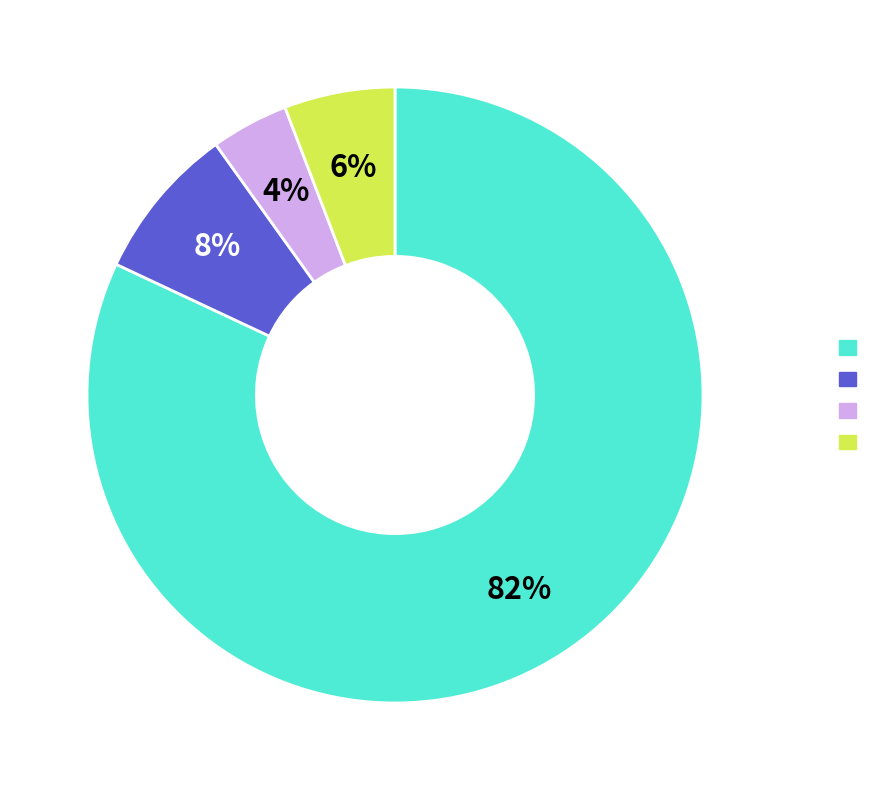

To the nearest percent, what is the average slice percentage?

25%